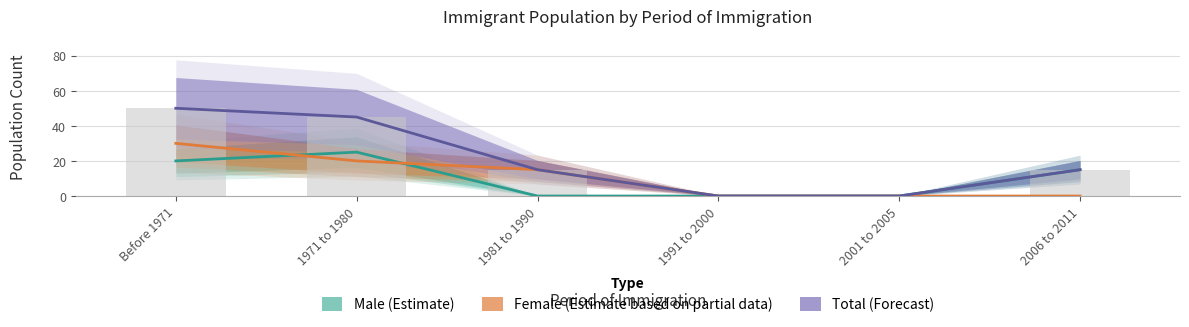

Is it true that Female (Estimate based on partial data) equals 20 at 1971 to 1980?

True